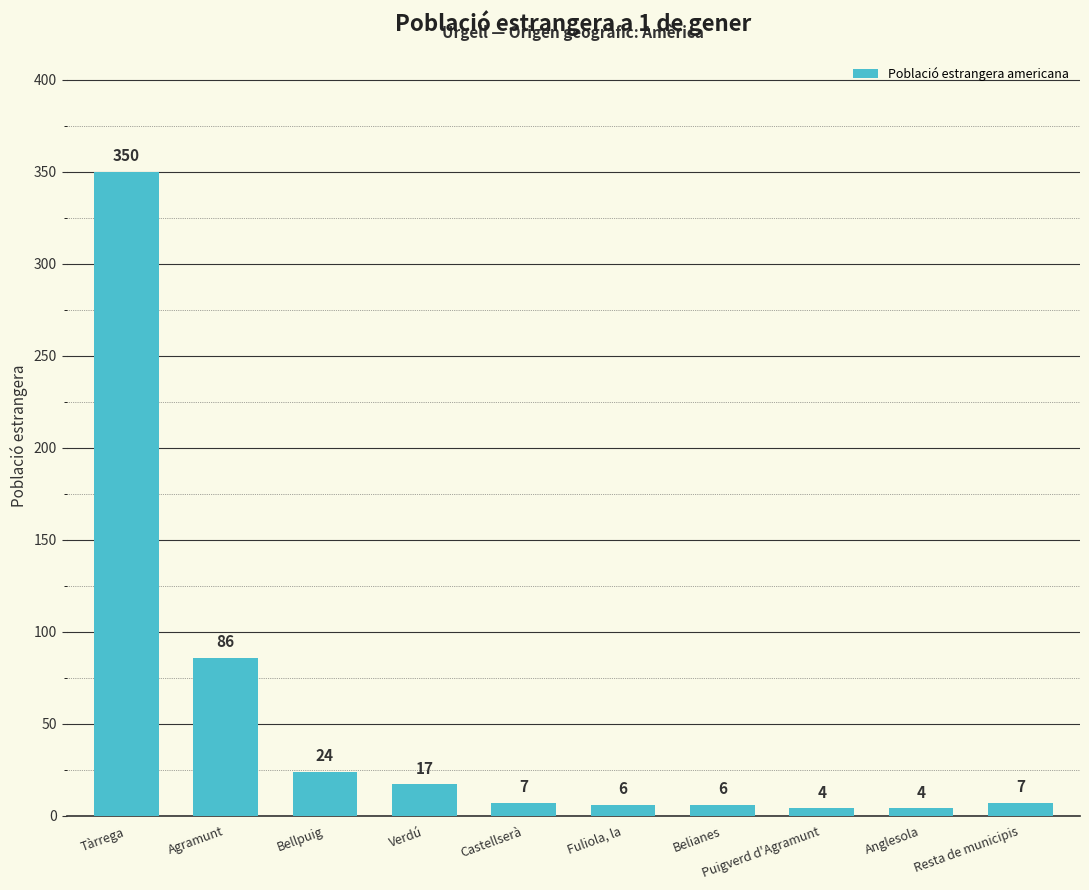

Approximately how many times larger is the value at Verdú compared to Bellpuig?

0.7